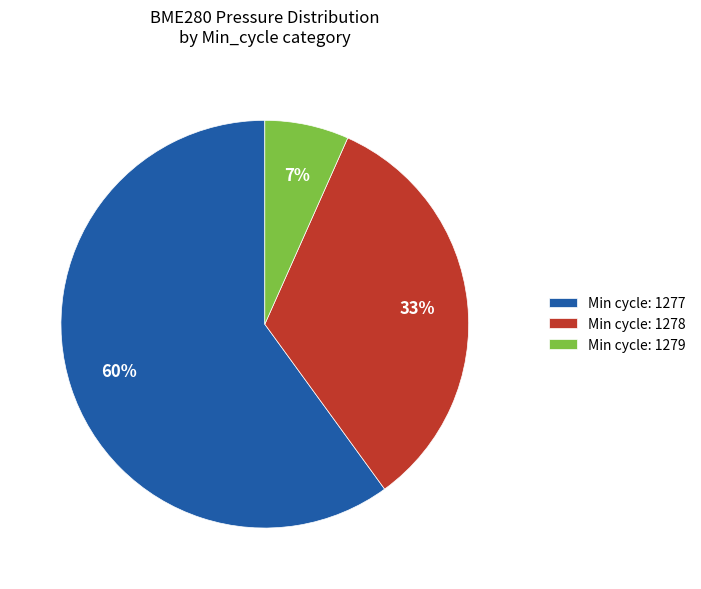

What is the largest slice in the pie chart?

Min cycle: 1277